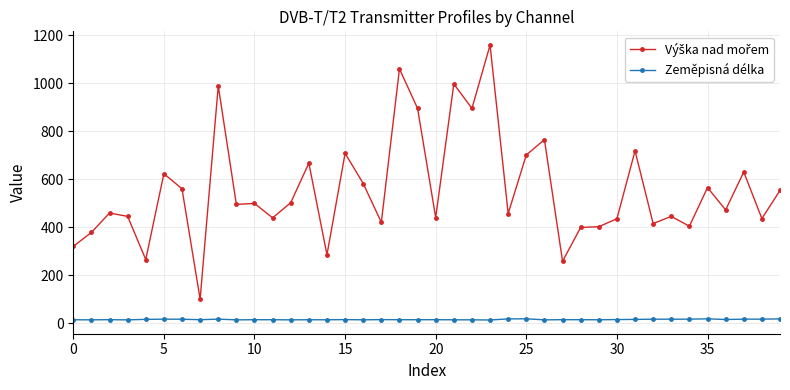

What is the sum of all Zeměpisná délka values?

603.6